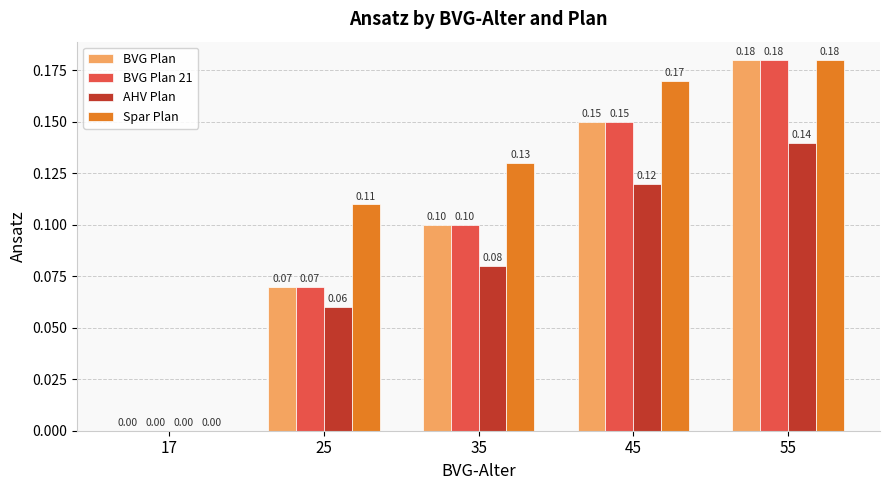

What is the sum of all Spar Plan values?

0.6